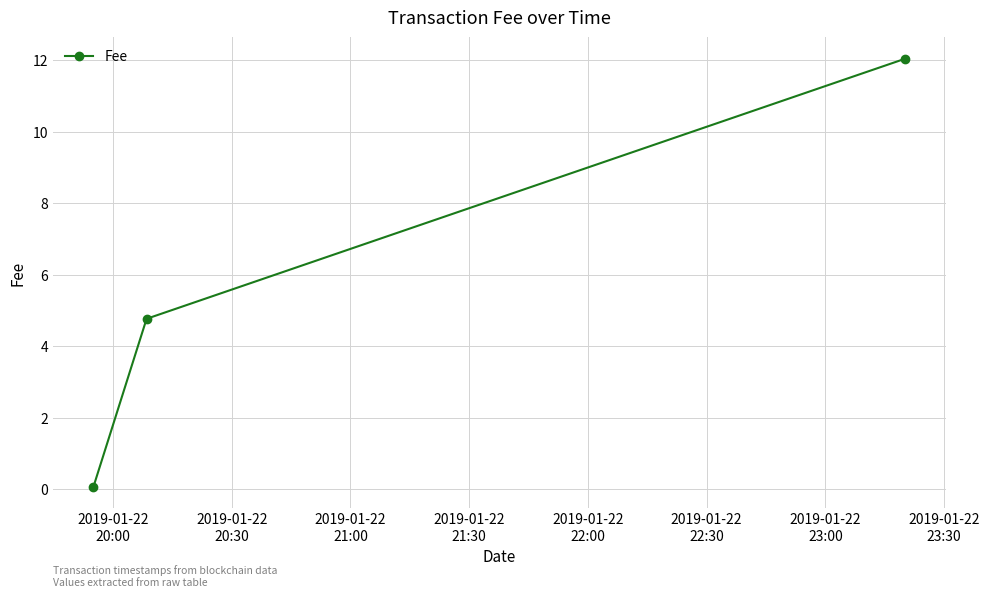

What is the difference between the maximum and minimum values?

12.0